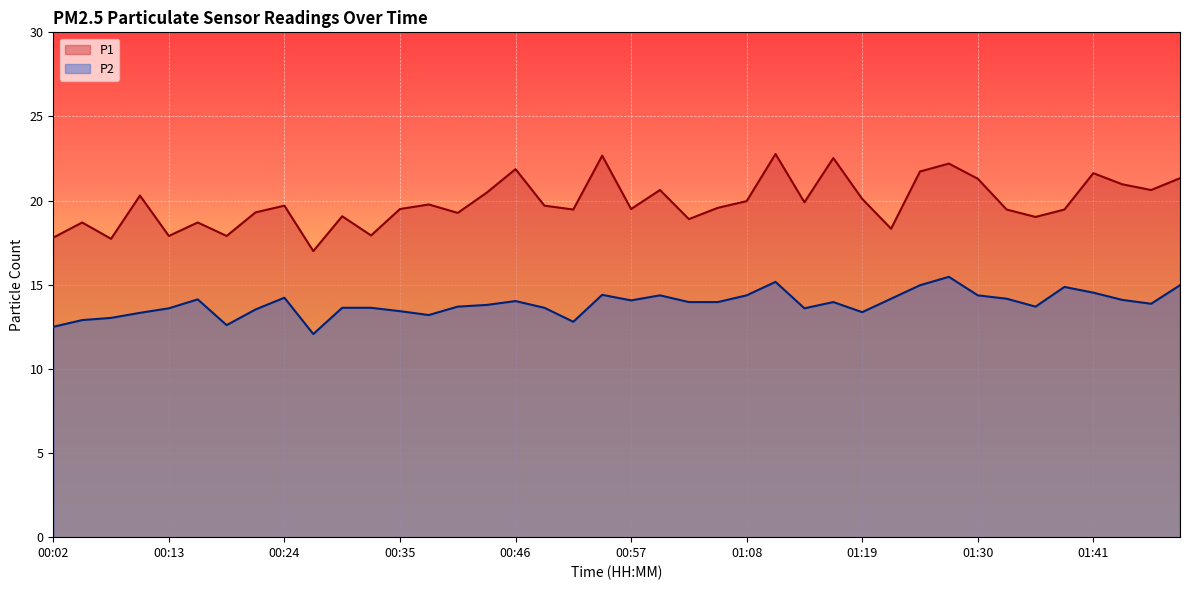

Is the value of P2 at 00:02 greater than the value of P1 at 00:24?

No